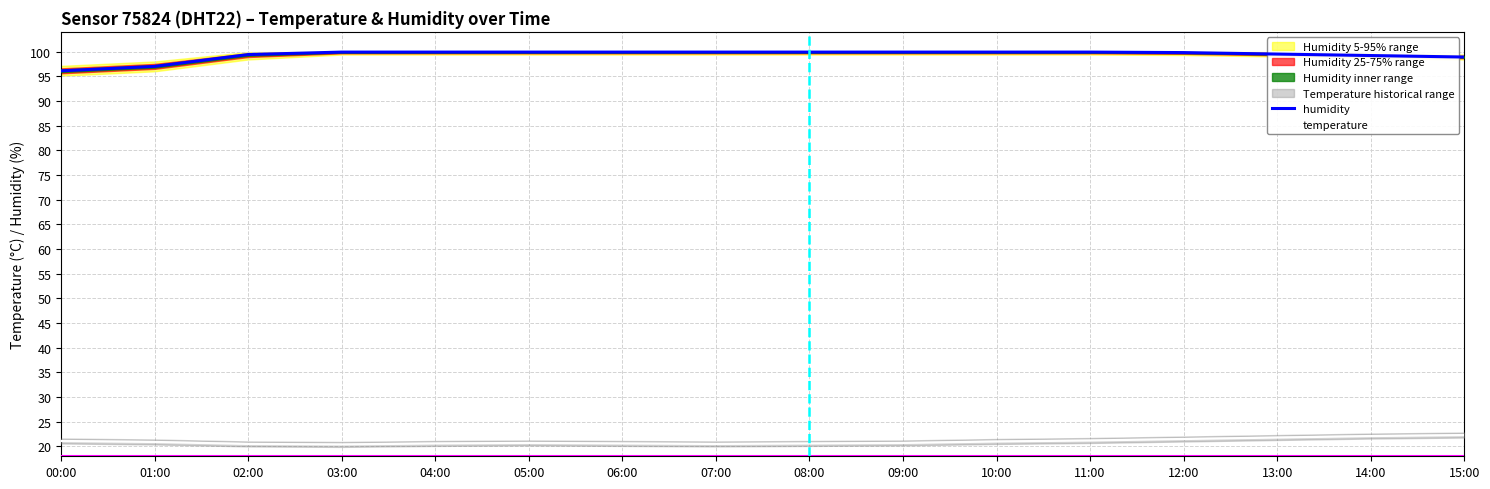

At 02:00, list the series in order from largest to smallest.

humidity, temperature